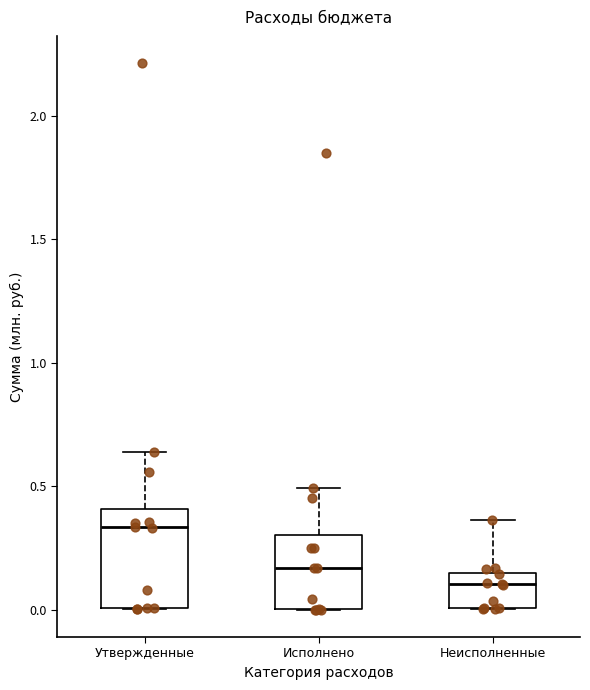

Which box's median line is the lowest?

Неисполненные